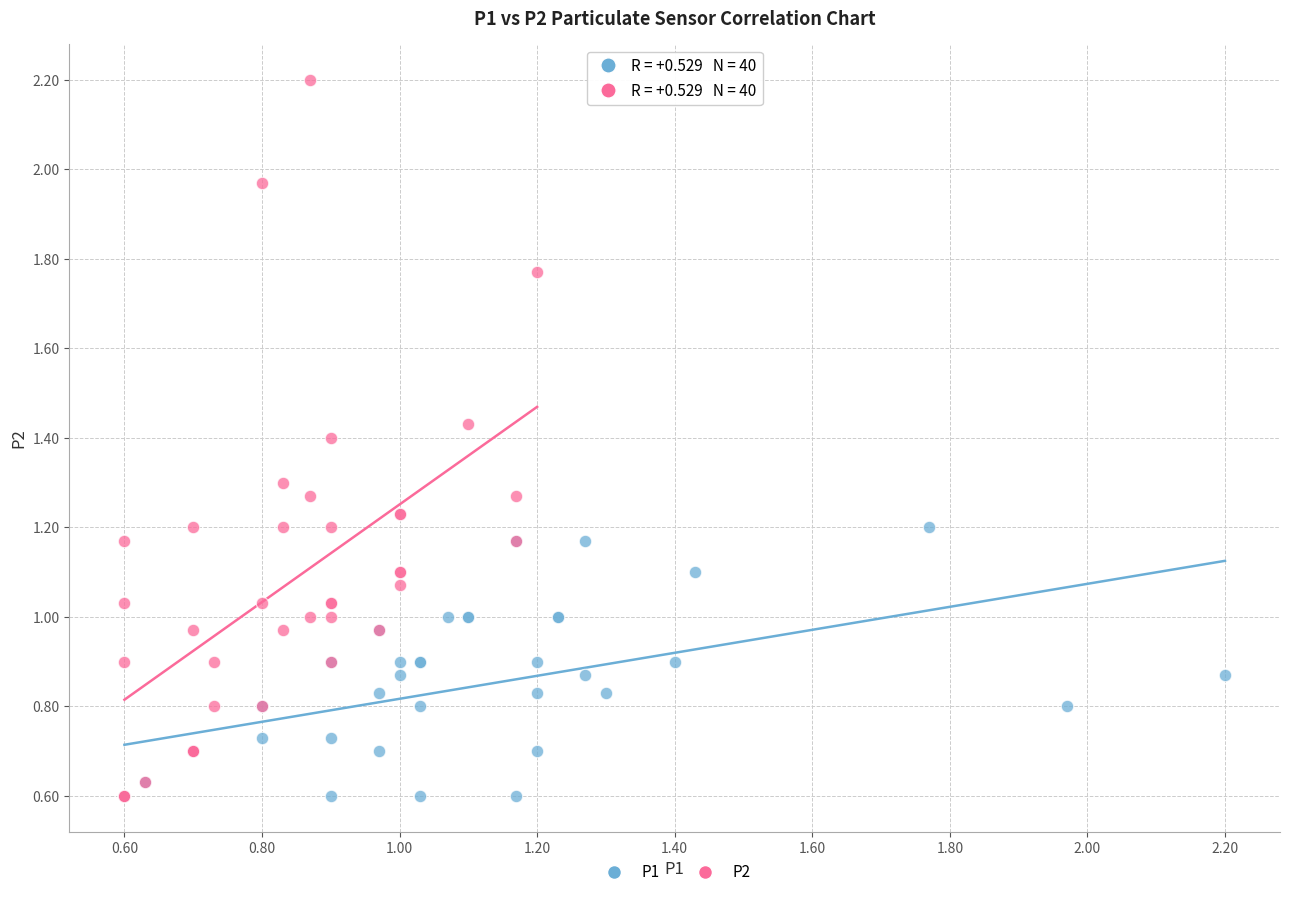

Which series has the largest Y range (max minus min)?

P2